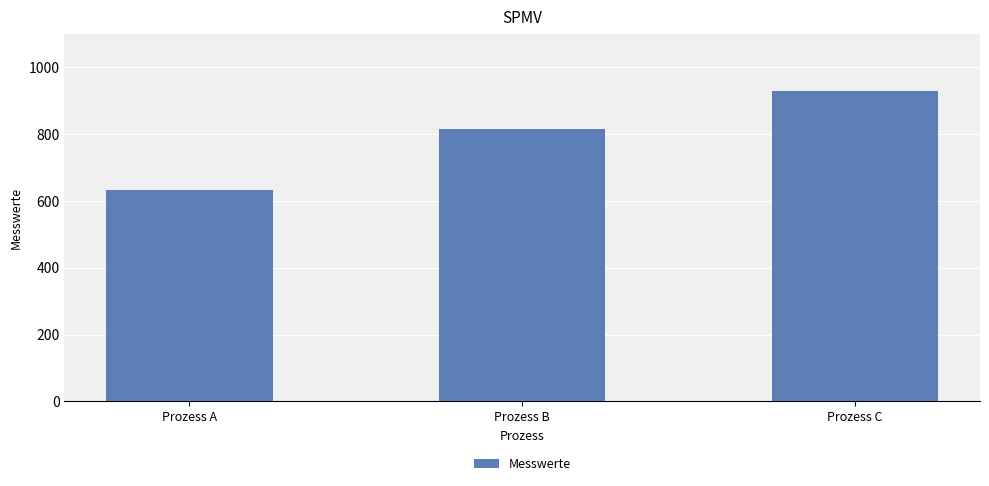

Does the chart contain any negative values?

No